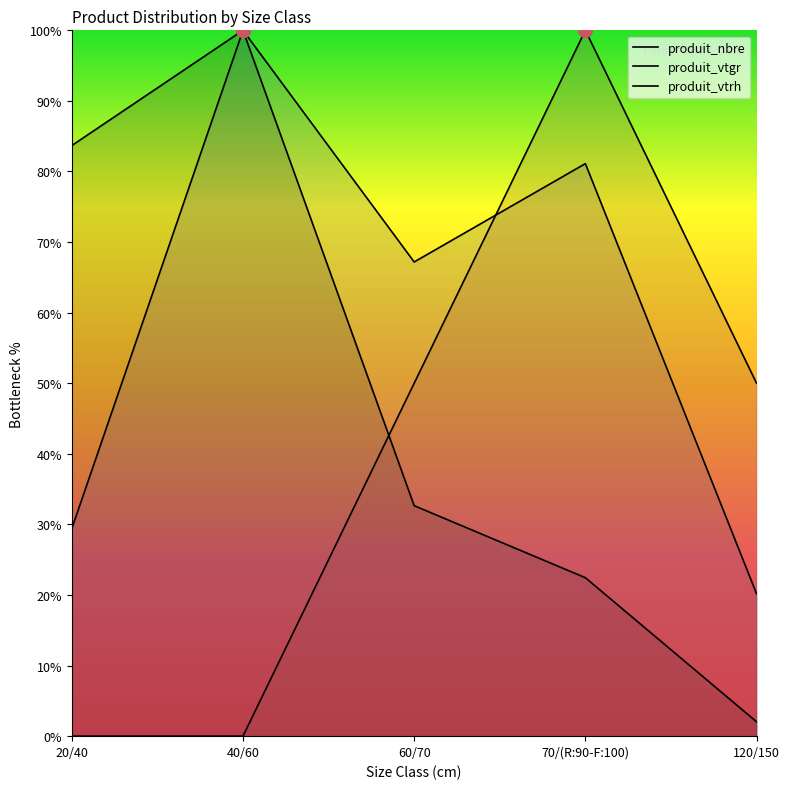

What are all the series names shown in the legend?

produit_nbre, produit_vtgr, produit_vtrh